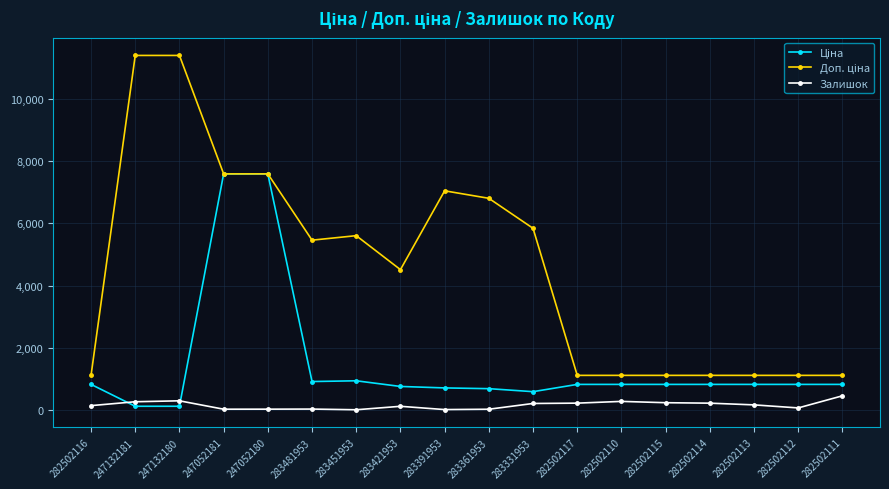

Is it true that Залишок equals 61.0 at 282502112?

True